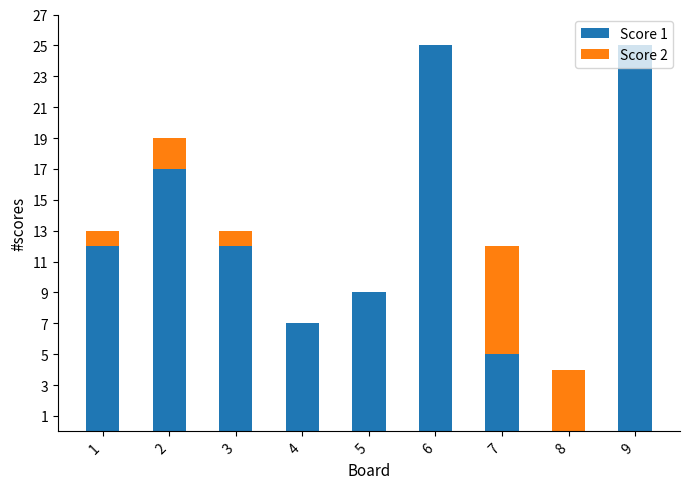

True or false: Score 1 has a value of -15 at 8.

False